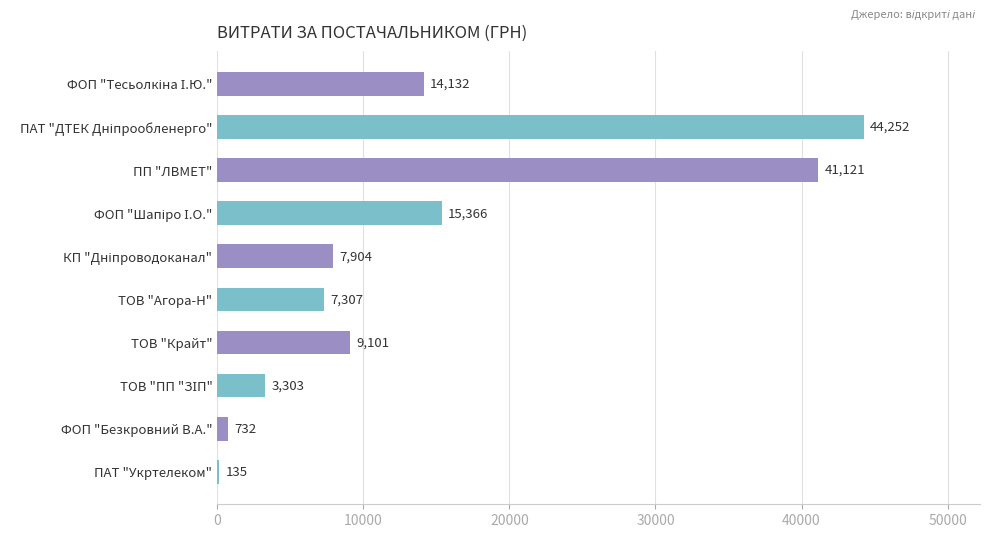

What is the approximate value at ТОВ "Крайт"?

9101.0